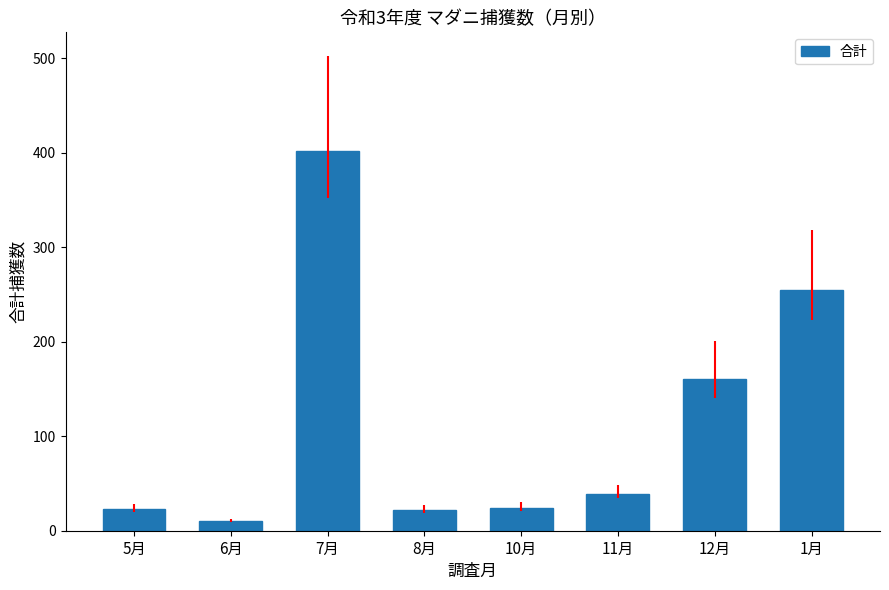

What is the label of the 3rd bar from the left?

7月